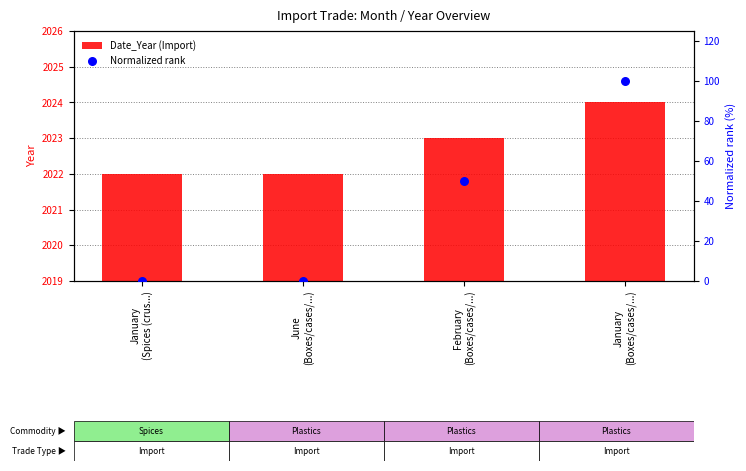

Which series has the largest total across all categories?

Date_Year (Import)